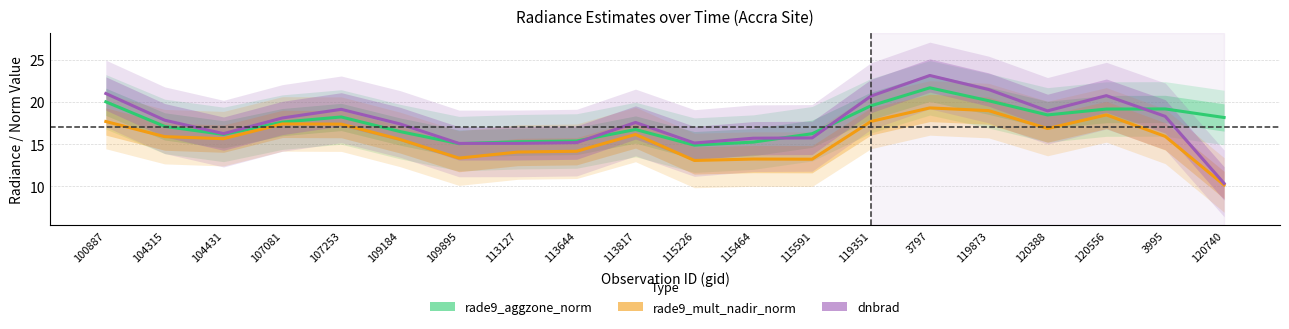

What position from the left is 3995?

19